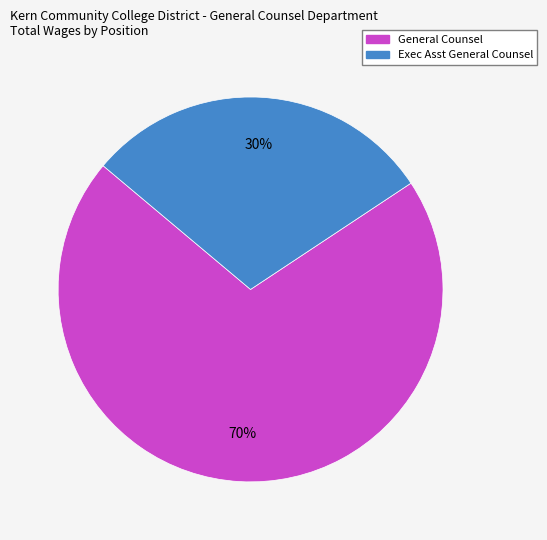

To the nearest percent, what is the average slice percentage?

50%